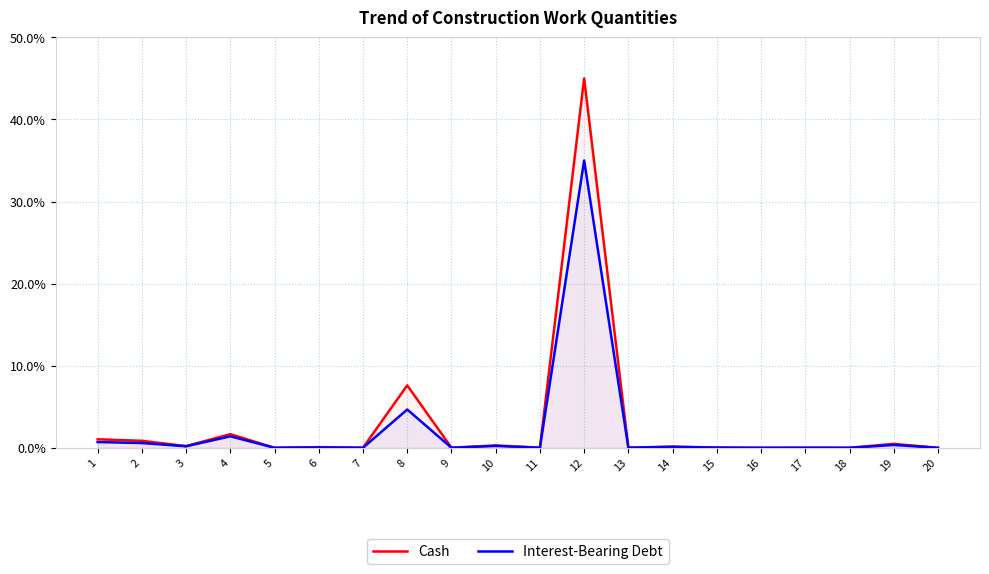

Rank the series by their average value, from highest to lowest.

Cash, Interest-Bearing Debt